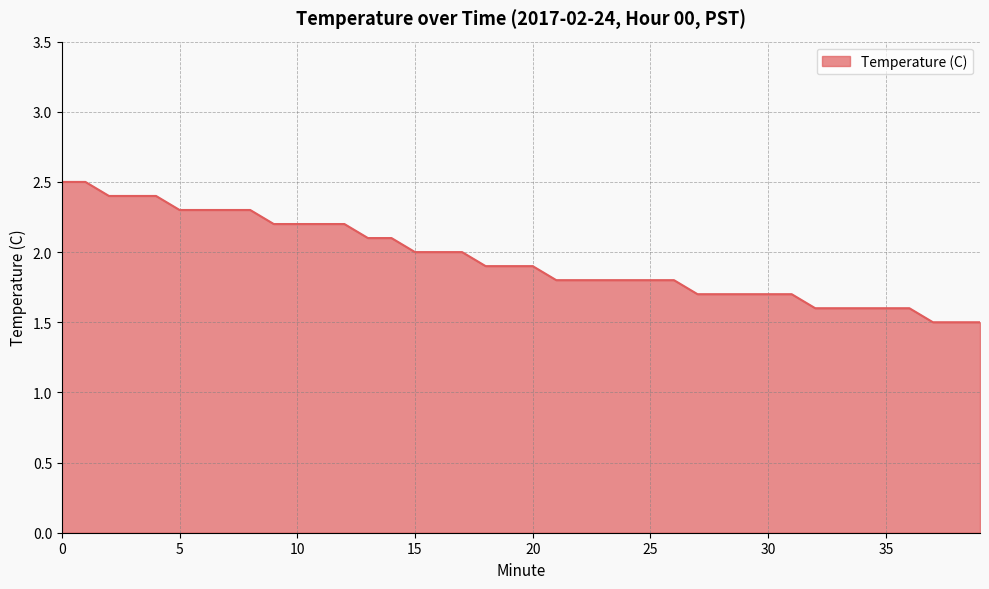

How many lines are shown in the chart?

1